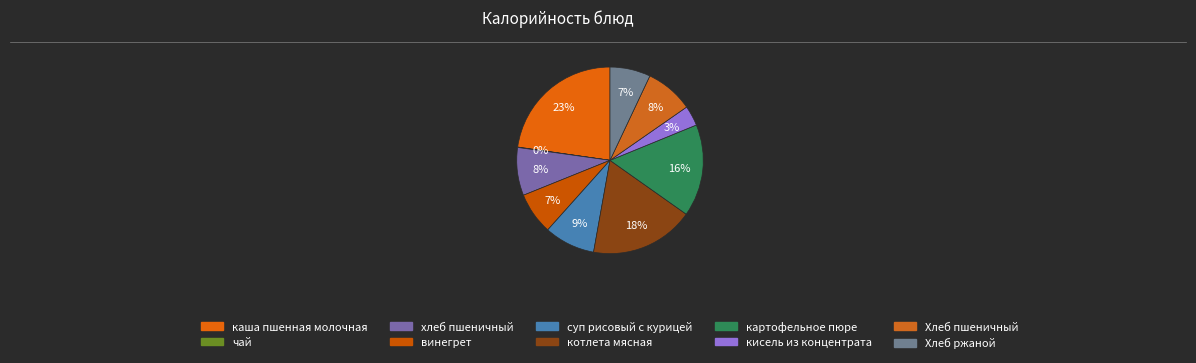

How much of the chart is everything except суп рисовый с курицей?

91.2%